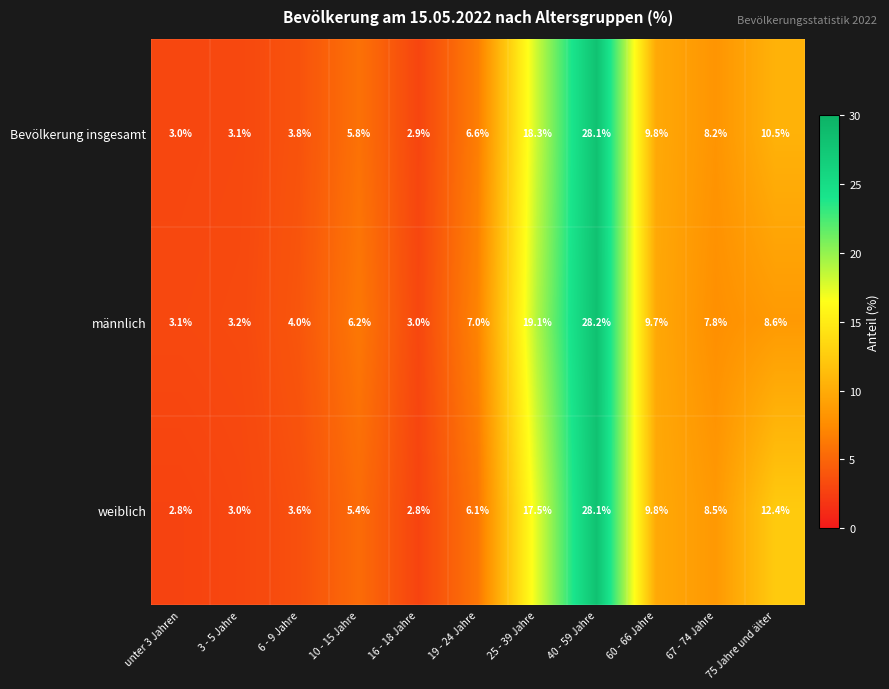

What is the difference between the maximum and minimum values in the männlich series?

25.2